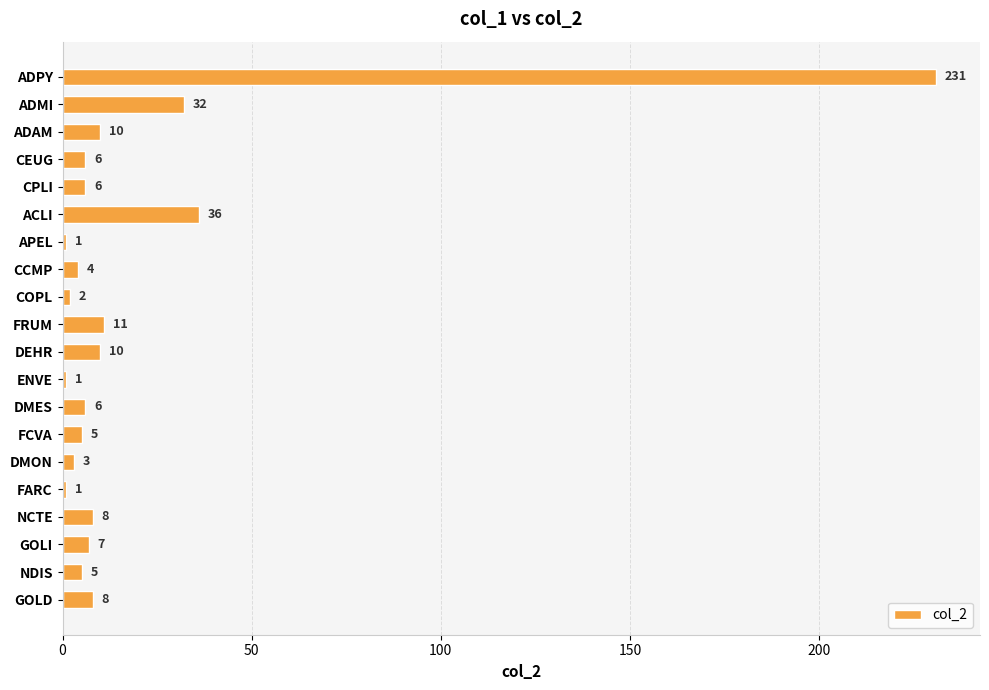

Where is the data nearest to the value 116?

ACLI